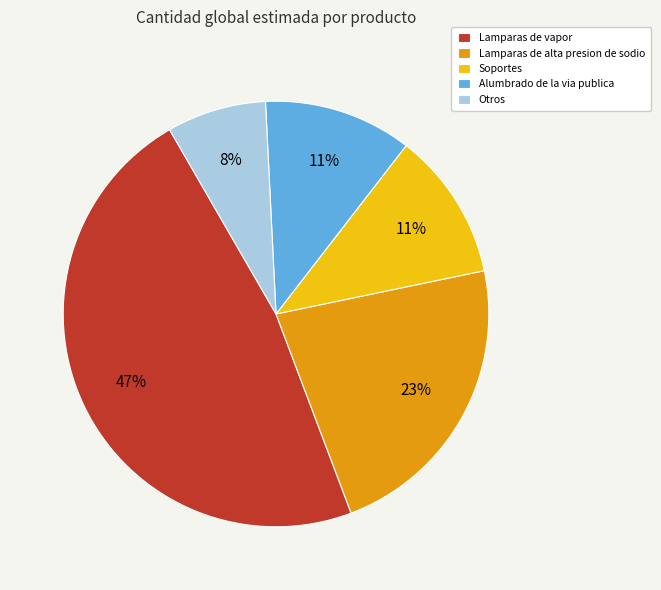

Is it true that Alumbrado de la via publica is 11% of the pie?

True